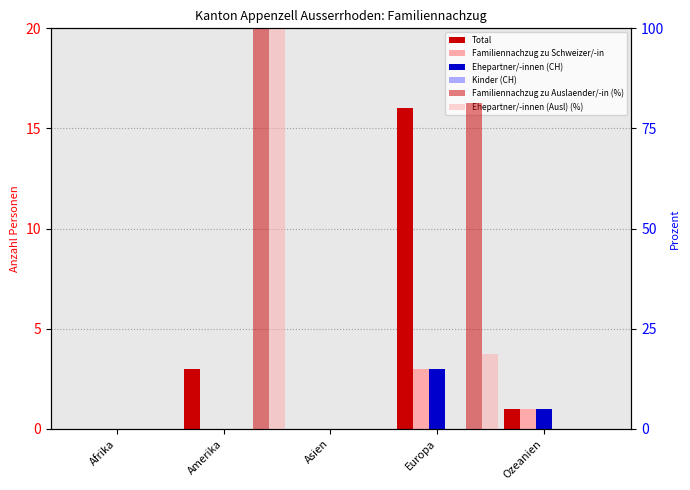

How many Familiennachzug zu Schweizer/-in values are between 0 and 1?

4